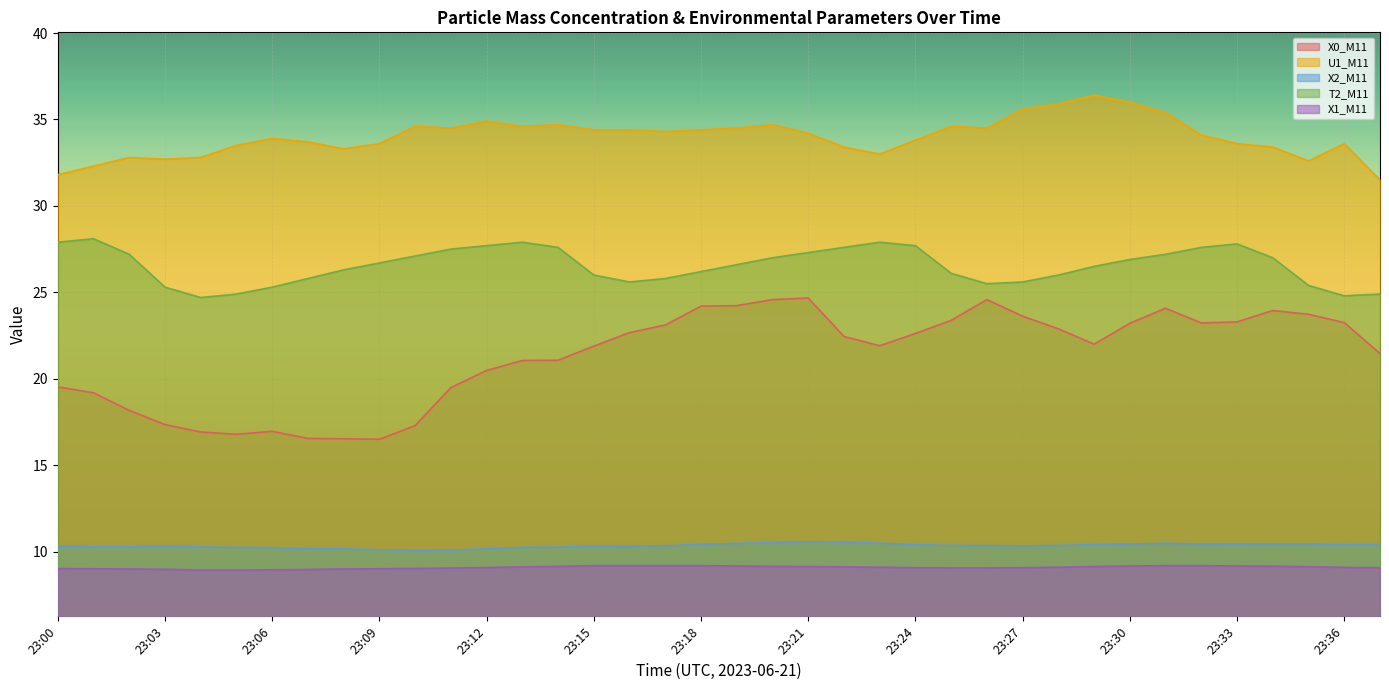

What is the approximate value of X0_M11 at 23:08?

16.5